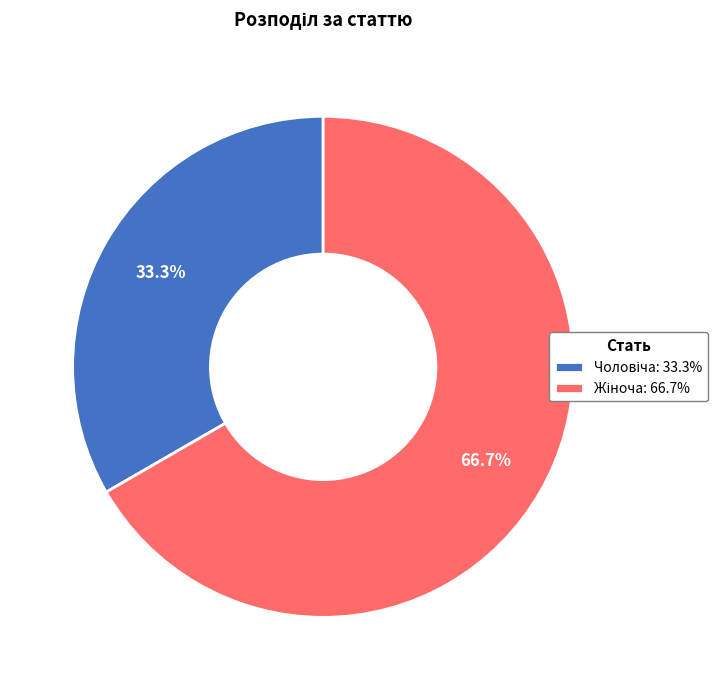

Is there a majority slice in this chart?

Yes